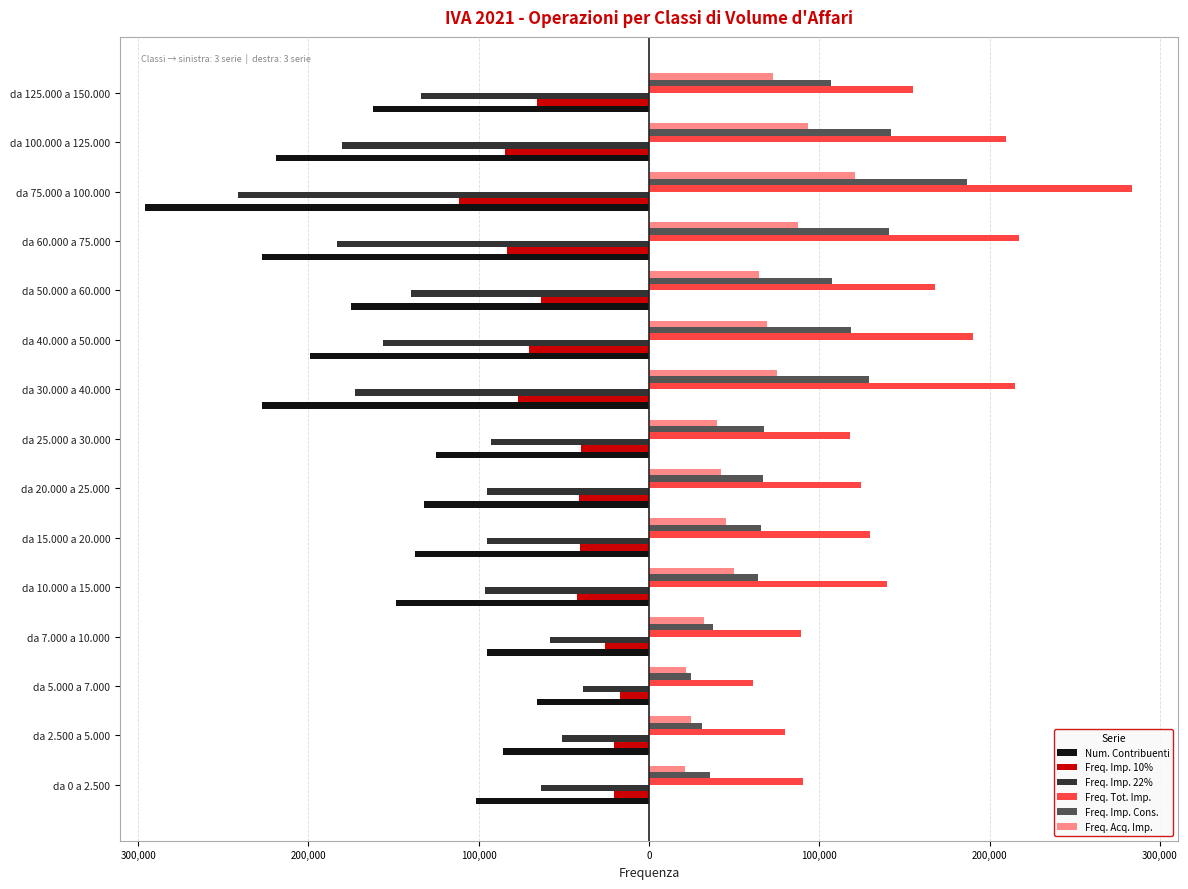

What are all the series names shown in the legend?

Num. Contribuenti, Freq. Imp. 10%, Freq. Imp. 22%, Freq. Tot. Imp., Freq. Imp. Cons., Freq. Acq. Imp.